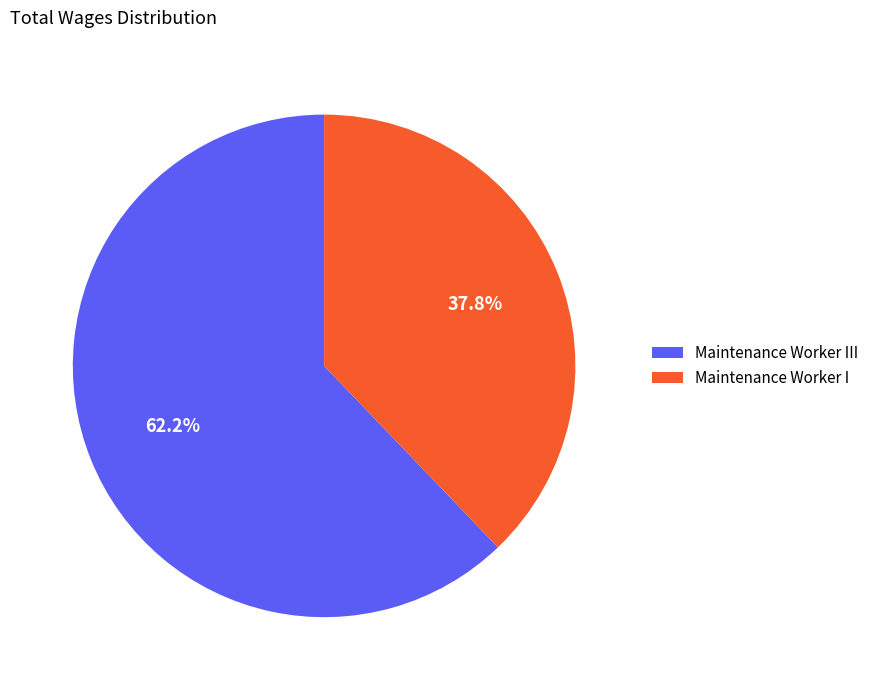

To the nearest percent, what is the combined percentage of Maintenance Worker III and Maintenance Worker I?

100%